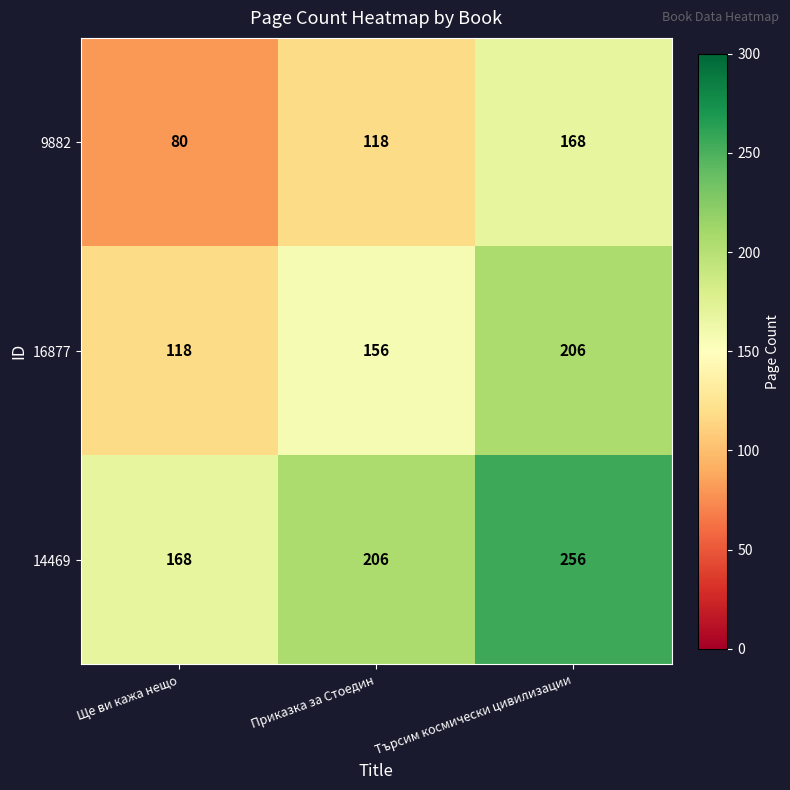

Which series has the largest total across all categories?

14469